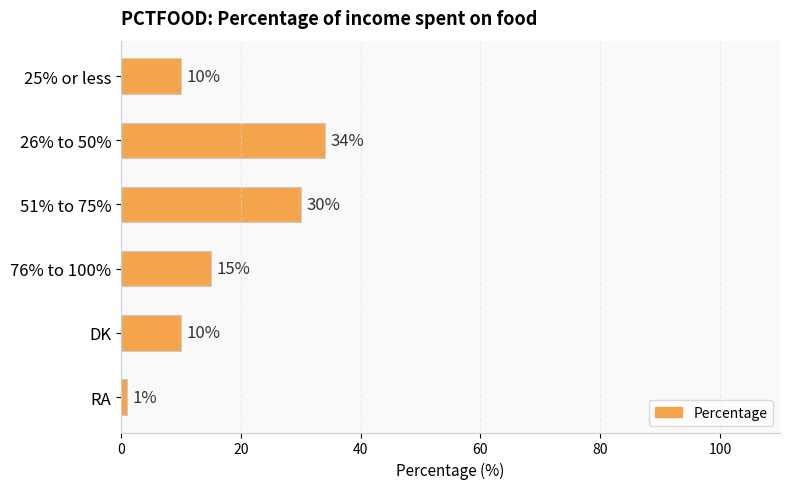

Which category has the lowest value across all series?

RA